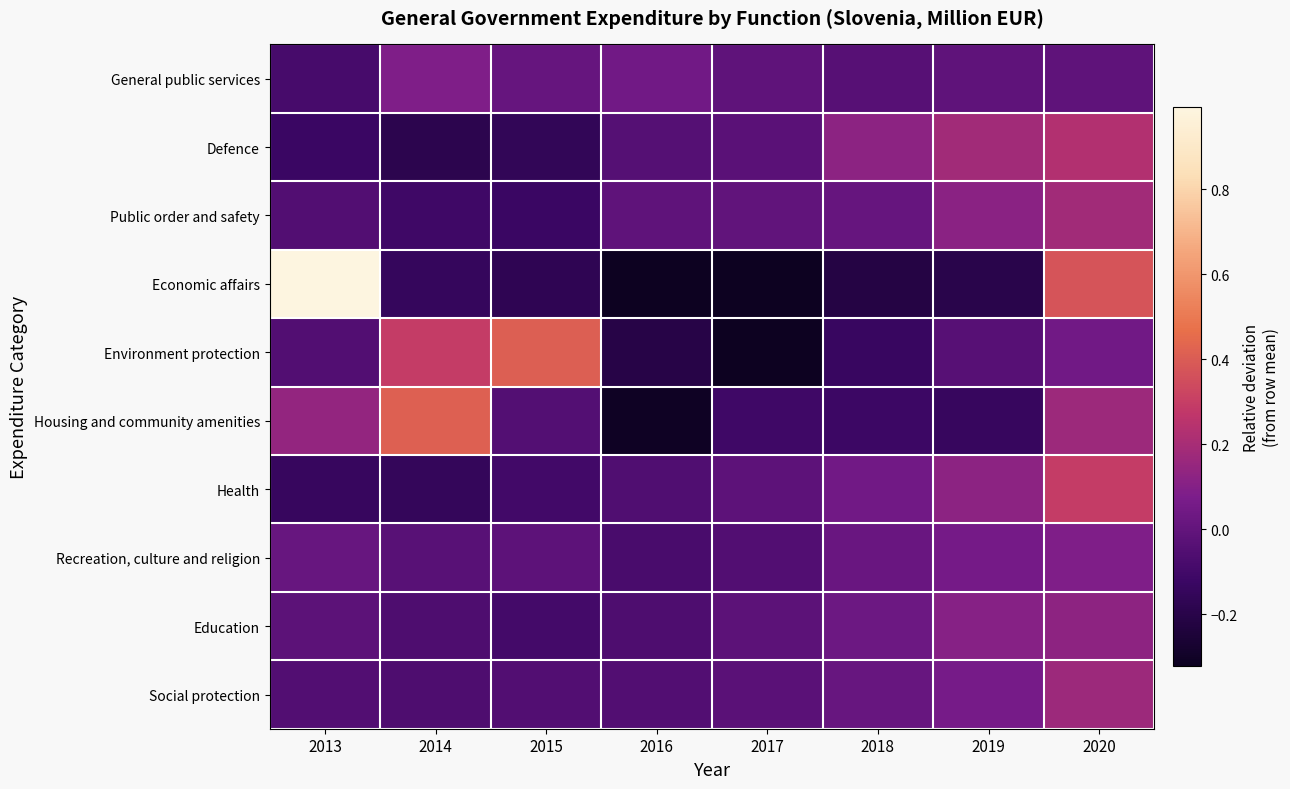

Between 2014 and 2019, which is larger?

2014